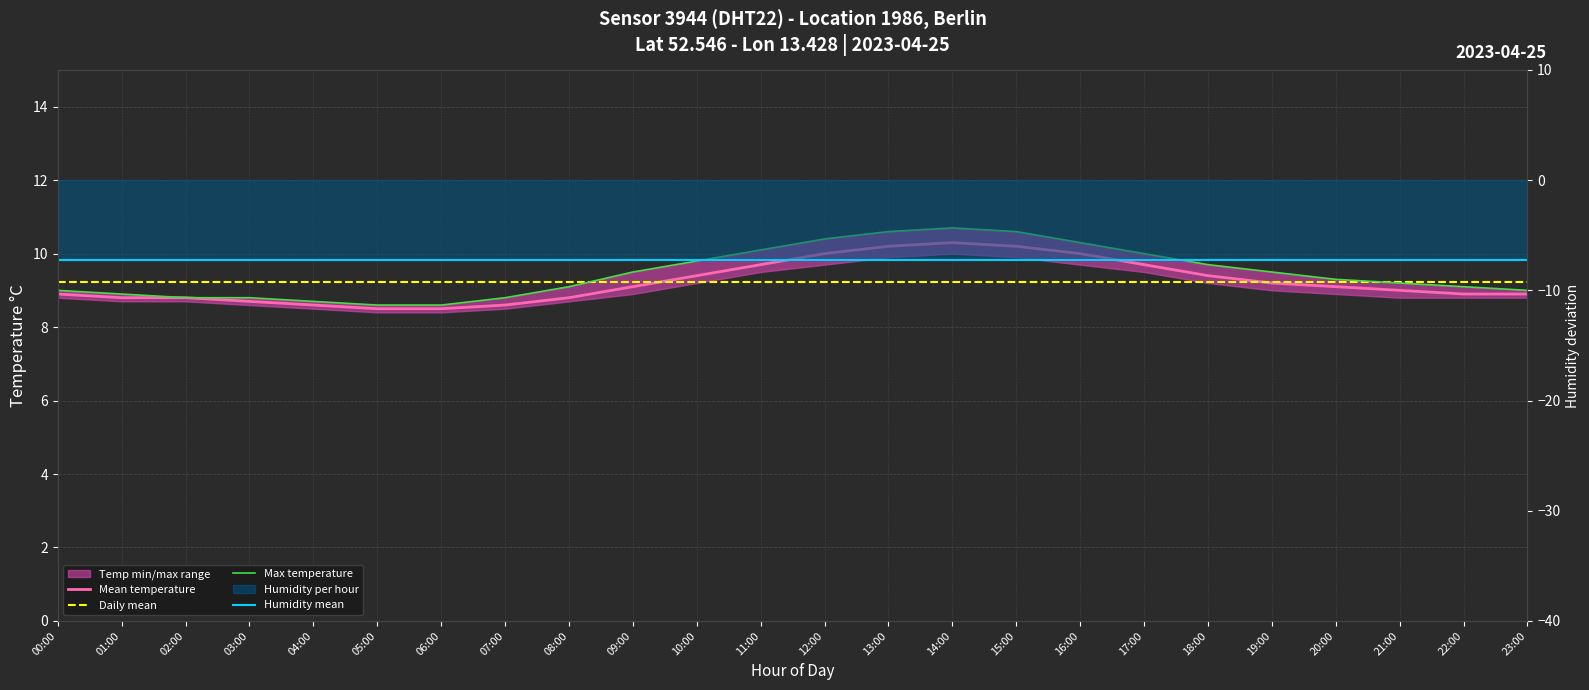

At how many categories does at least one series exceed 0?

24